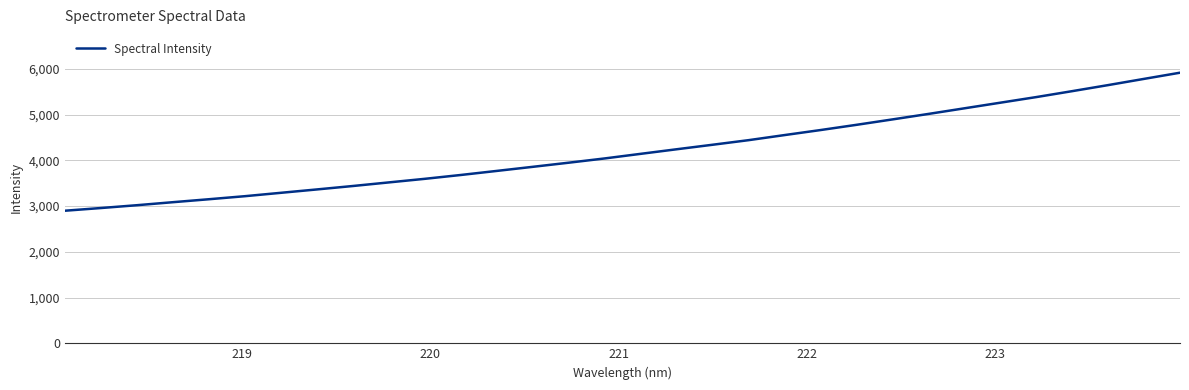

Count the number of categories in the chart.

32